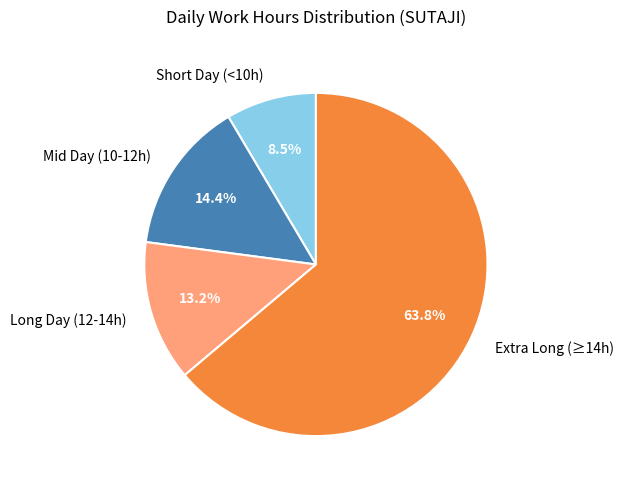

Which slice is the largest?

Extra Long (≥14h)